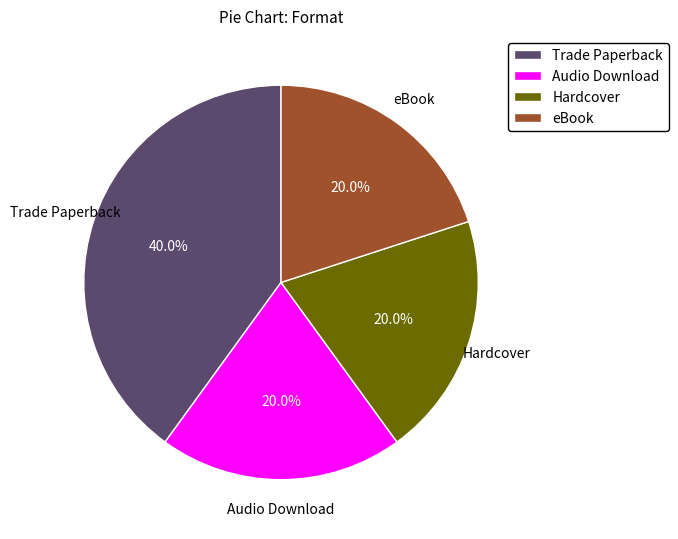

What percentage do eBook and Hardcover together represent?

40.0%